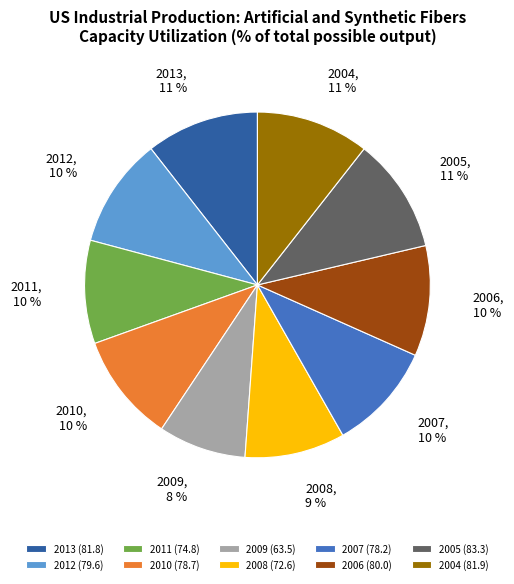

Combined, do 2008 and 2010 account for over 50%?

No